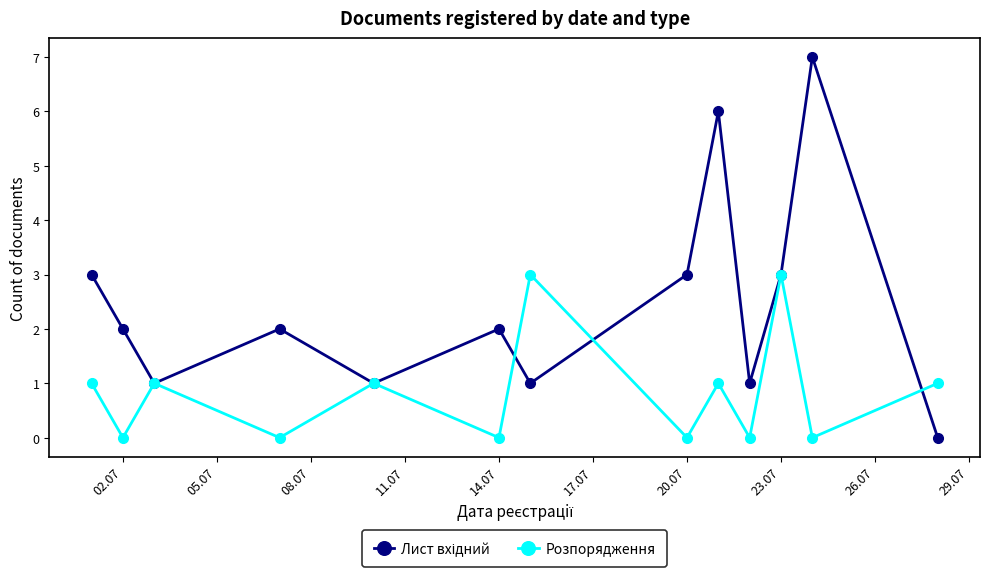

What is the difference between the maximum and minimum values in the Розпорядження series?

3